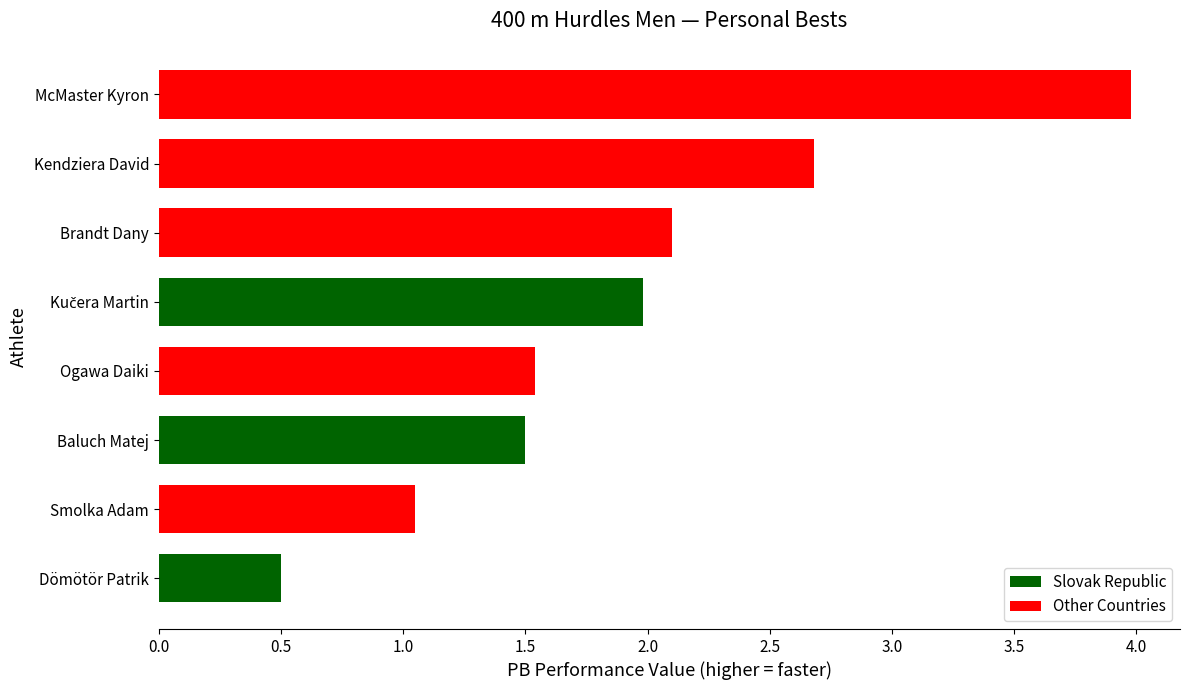

What is the sum of all values?

15.3